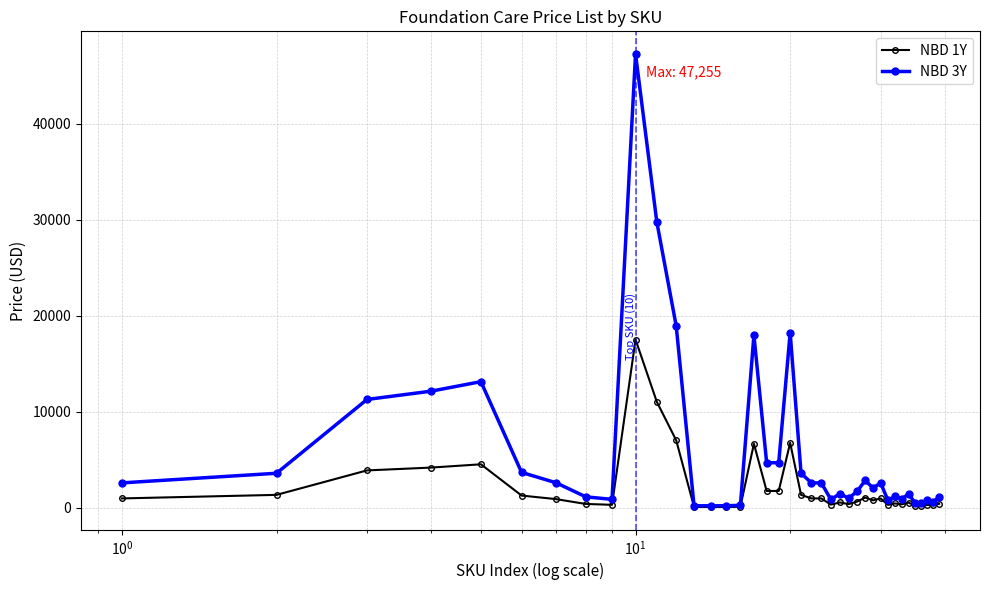

True or false: NBD 1Y has more than 1 interior local peaks.

True